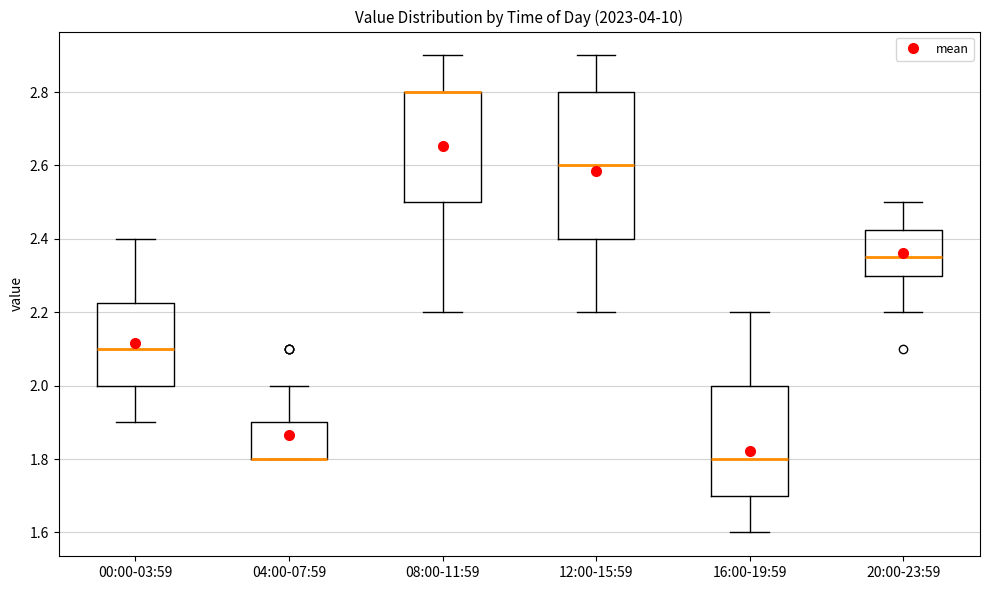

Comparing the boxes themselves (not the whiskers), which one is the tallest?

12:00-15:59